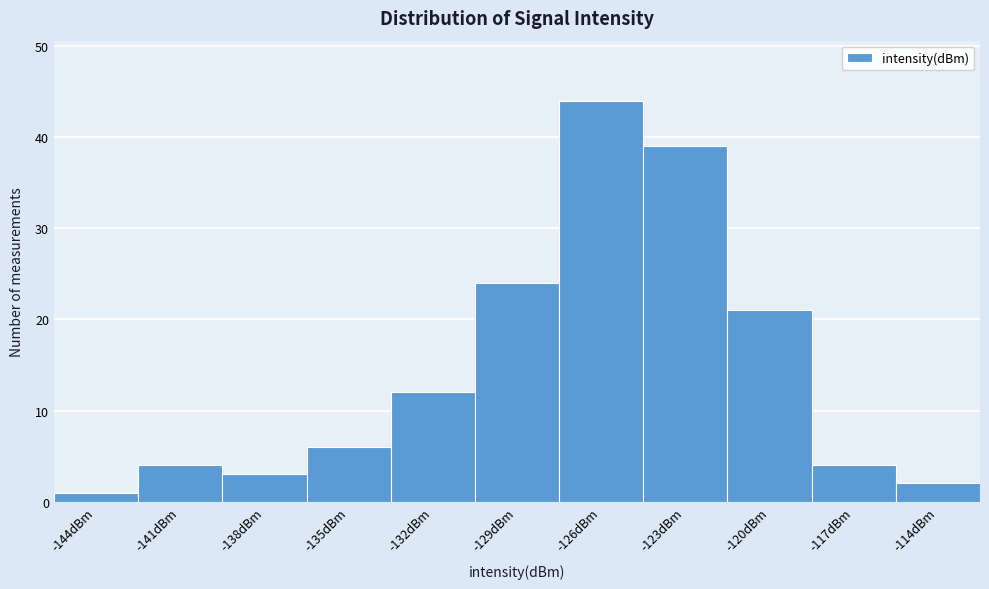

Reading left to right, transcribe all the data shown in this chart.

-144dBm=1	-141dBm=4	-138dBm=3	-135dBm=6	-132dBm=12	-129dBm=24	-126dBm=44	-123dBm=39	-120dBm=21	-117dBm=4	-114dBm=2